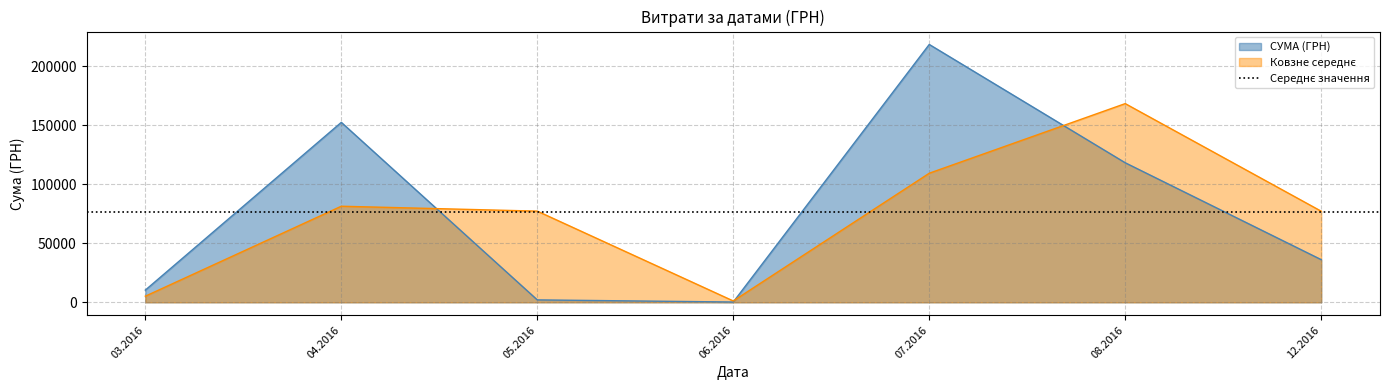

The value of СУМА (ГРН) at 07.2016 is 218512.2. True or false?

True